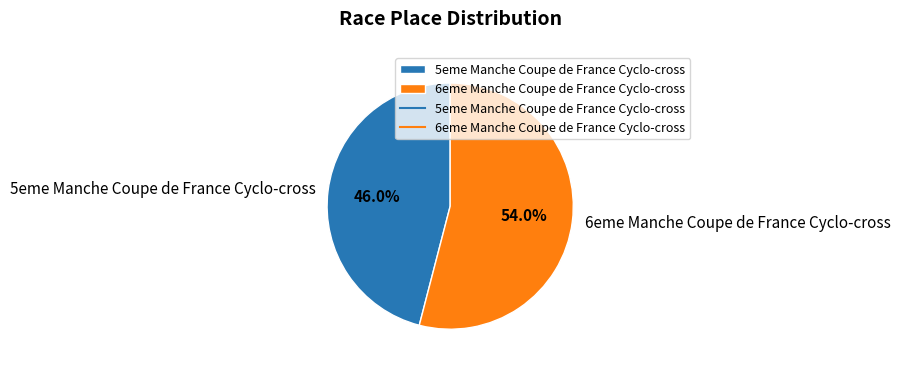

Is there a majority slice in this chart?

Yes